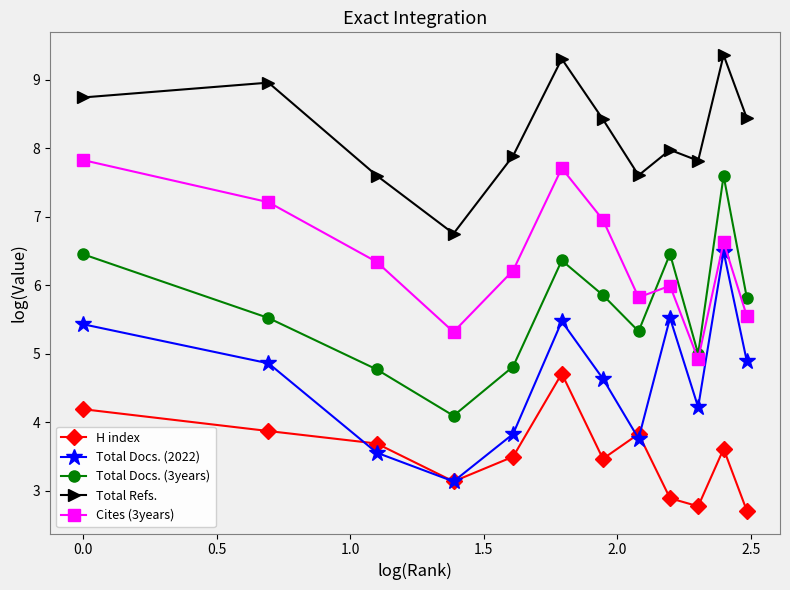

How many lines are shown in the chart?

5